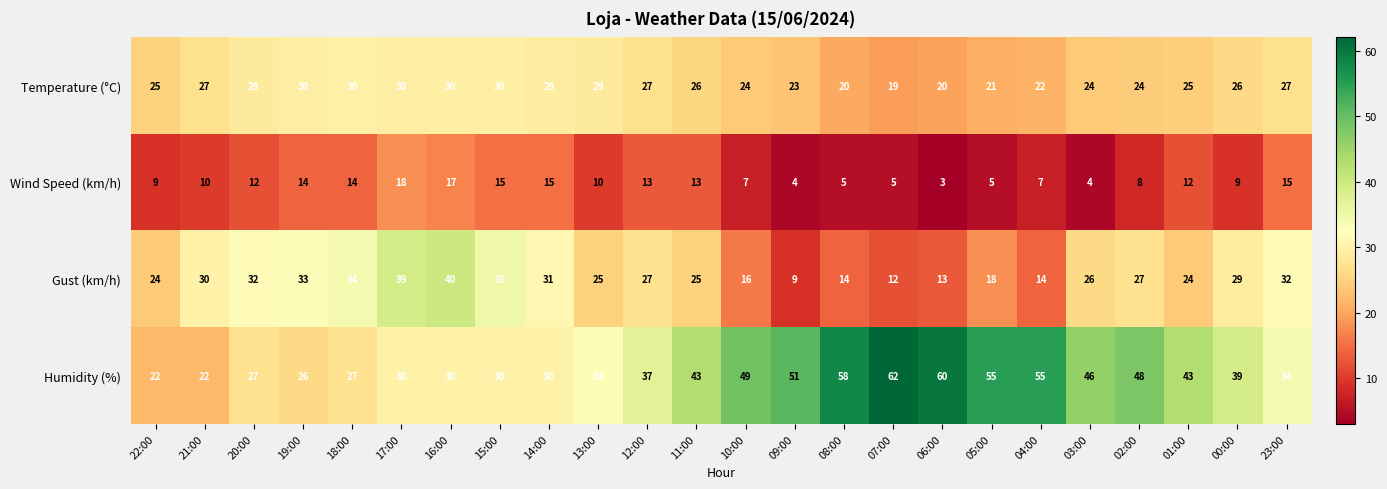

What is the difference between the Gust (km/h) values at 16:00 and 02:00?

13